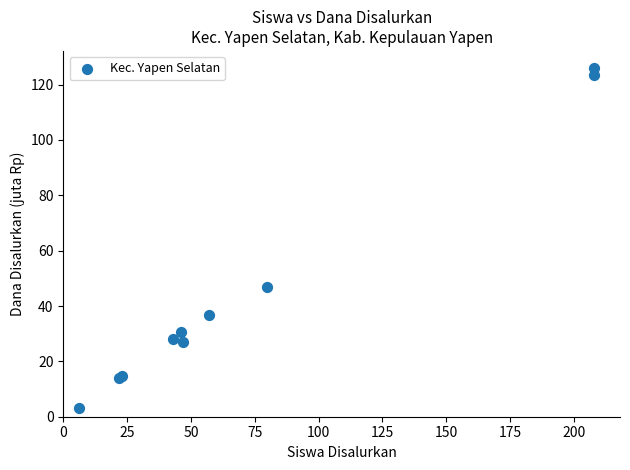

What Y value in the scatter plot is closest to 64?

46.9